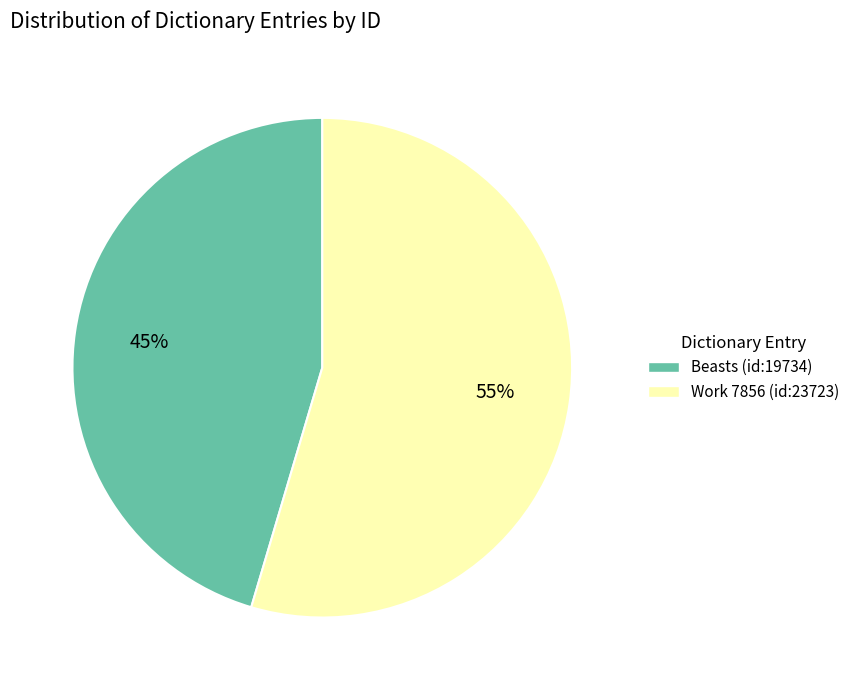

How many slices are in this pie chart?

2